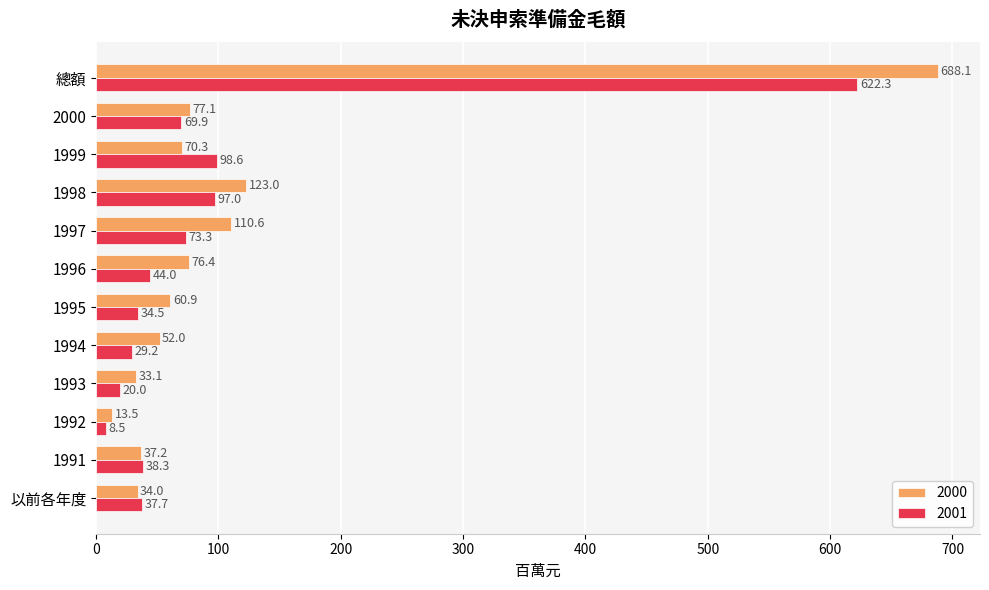

At 1994, list the series in order from largest to smallest.

2000, 2001